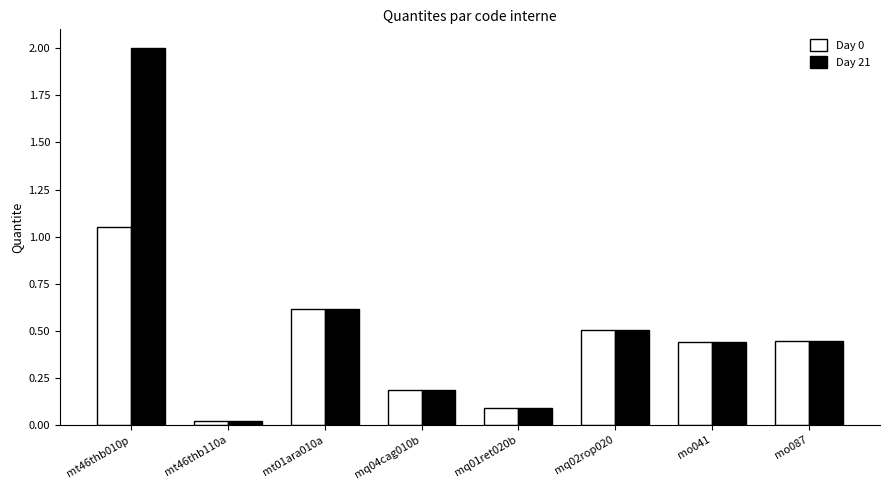

How many distinct data groups are displayed?

2